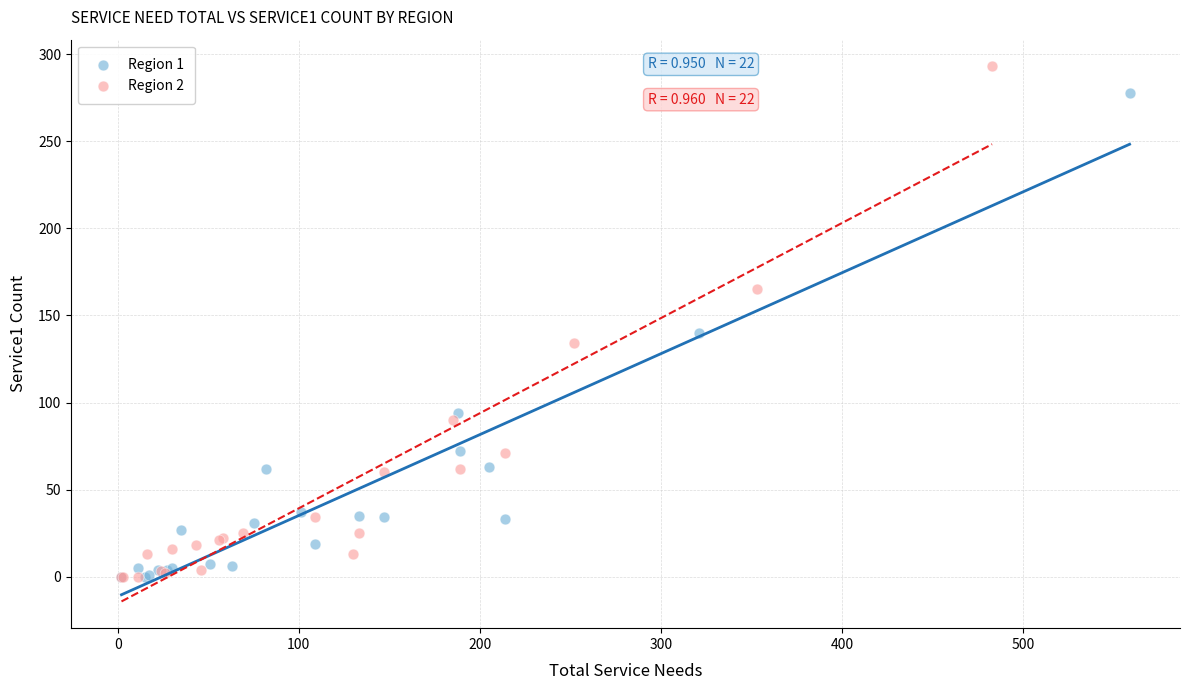

Which series has the widest spread of Y values?

Region 2